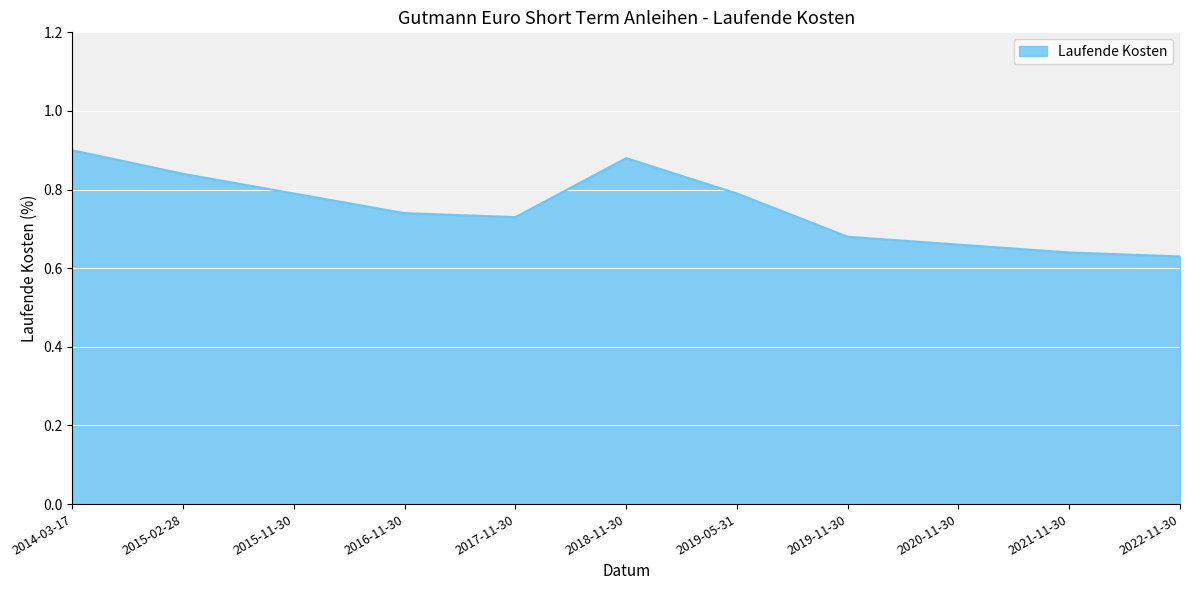

What is the difference between the maximum and minimum values?

0.3